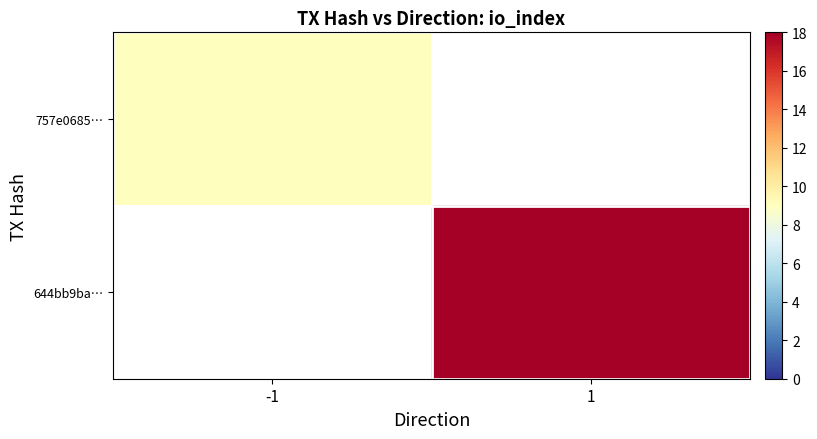

Rank the series by their maximum value, from lowest to highest.

757e0685…, 644bb9ba…